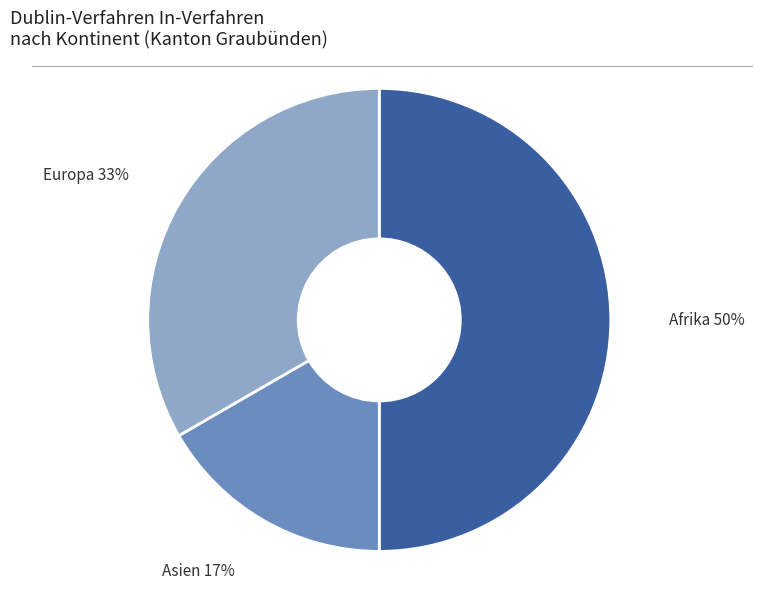

The Asien slice represents 4% of the pie. True or false?

False